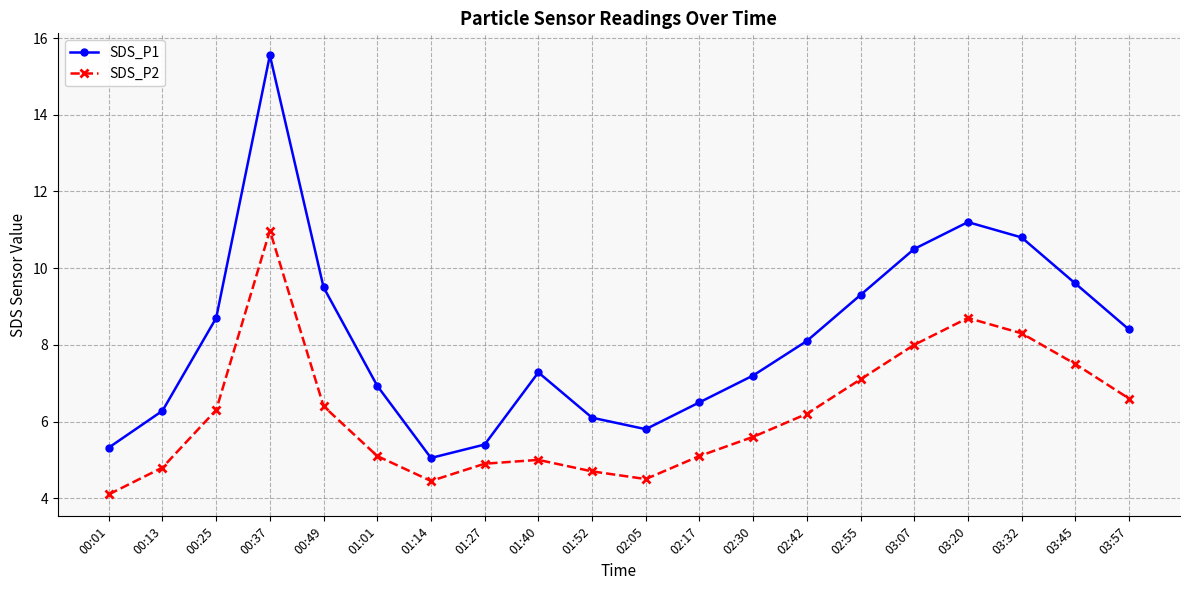

How many data points in SDS_P2 are less than 6?

10